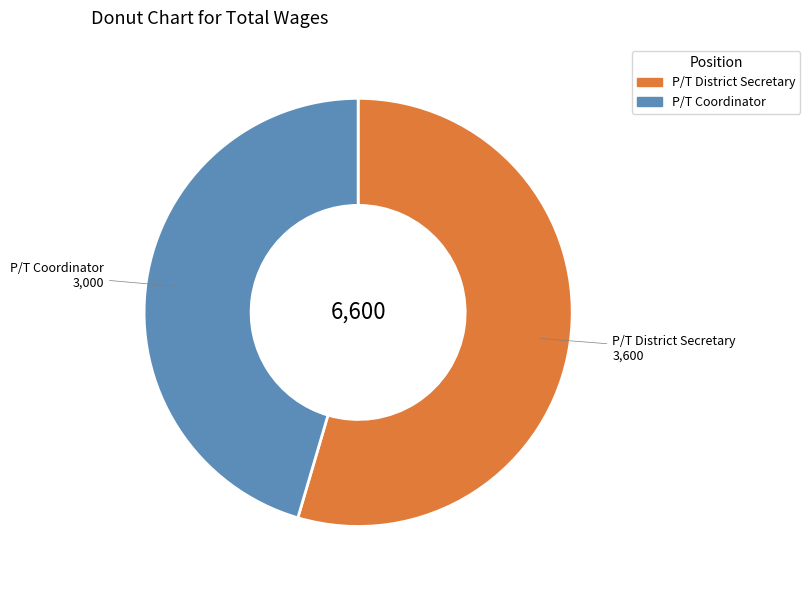

Which category has the smallest portion of the pie?

P/T Coordinator